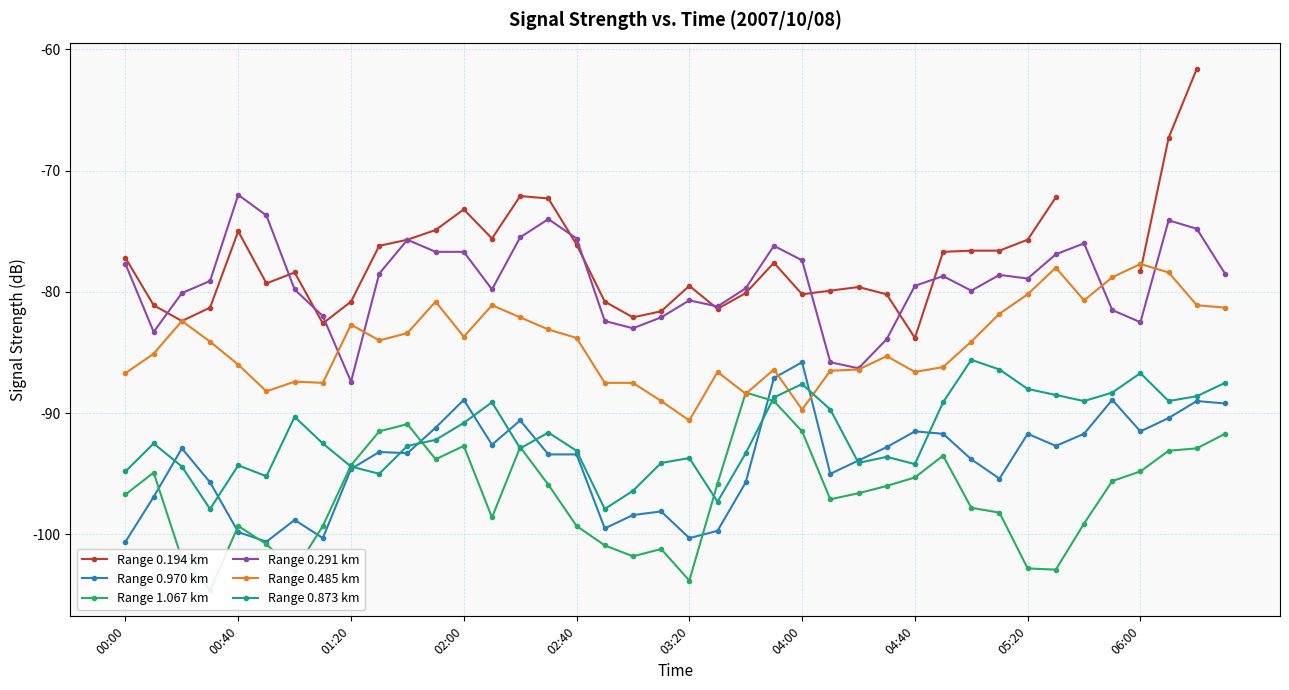

Where is the first local maximum for Range 0.291 km?

00:40